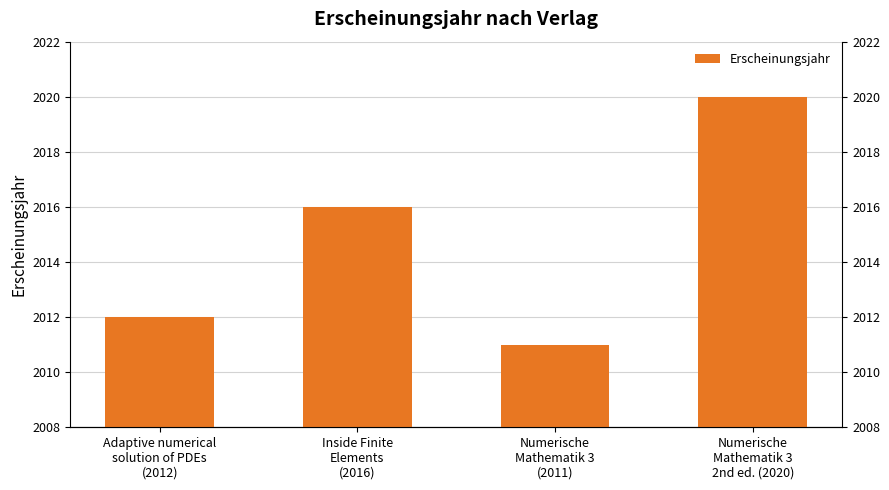

Rank the categories by value from highest to lowest.

Numerische
Mathematik 3
2nd ed. (2020), Inside Finite
Elements
(2016), Adaptive numerical
solution of PDEs
(2012), Numerische
Mathematik 3
(2011)